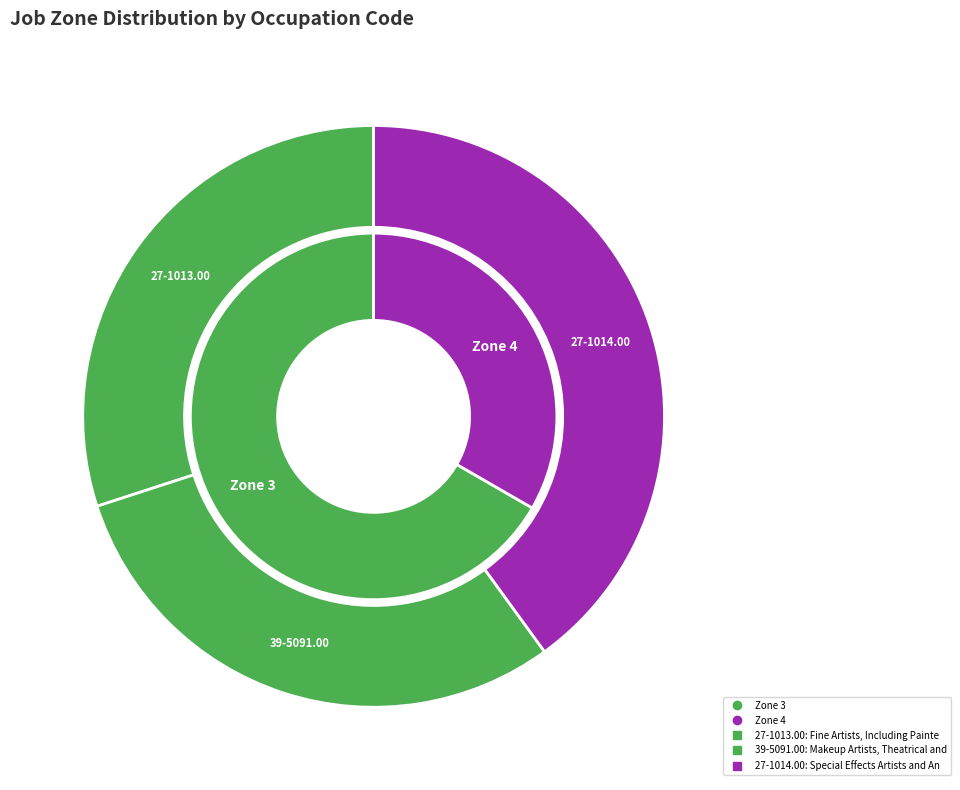

To the nearest percent, what is the combined percentage of 27-1013.00 and 39-5091.00?

60%